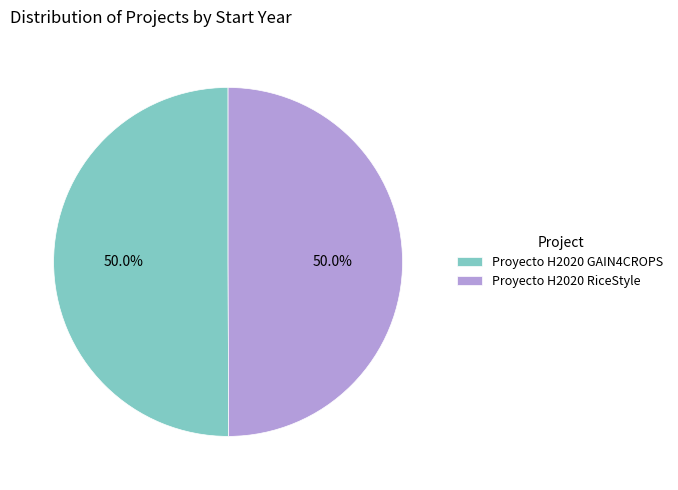

Count the number of slices in the pie.

2